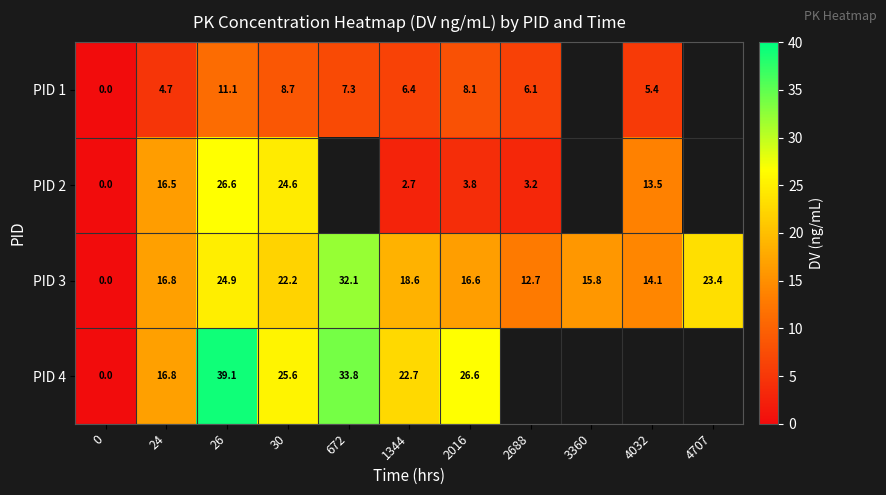

True or false: PID 3 has a value of 12.7 at 2688.

True